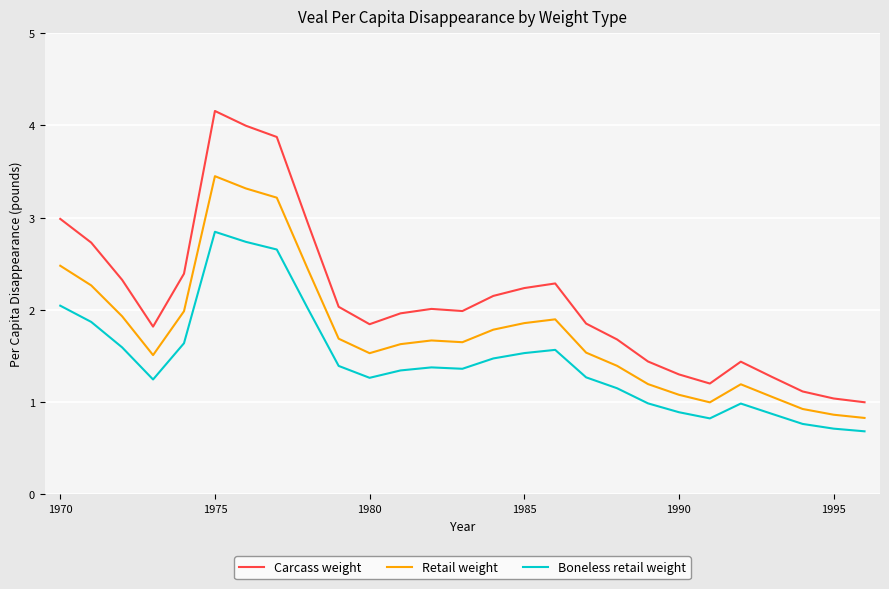

Rank the series by their maximum value, from lowest to highest.

Boneless retail weight, Retail weight, Carcass weight